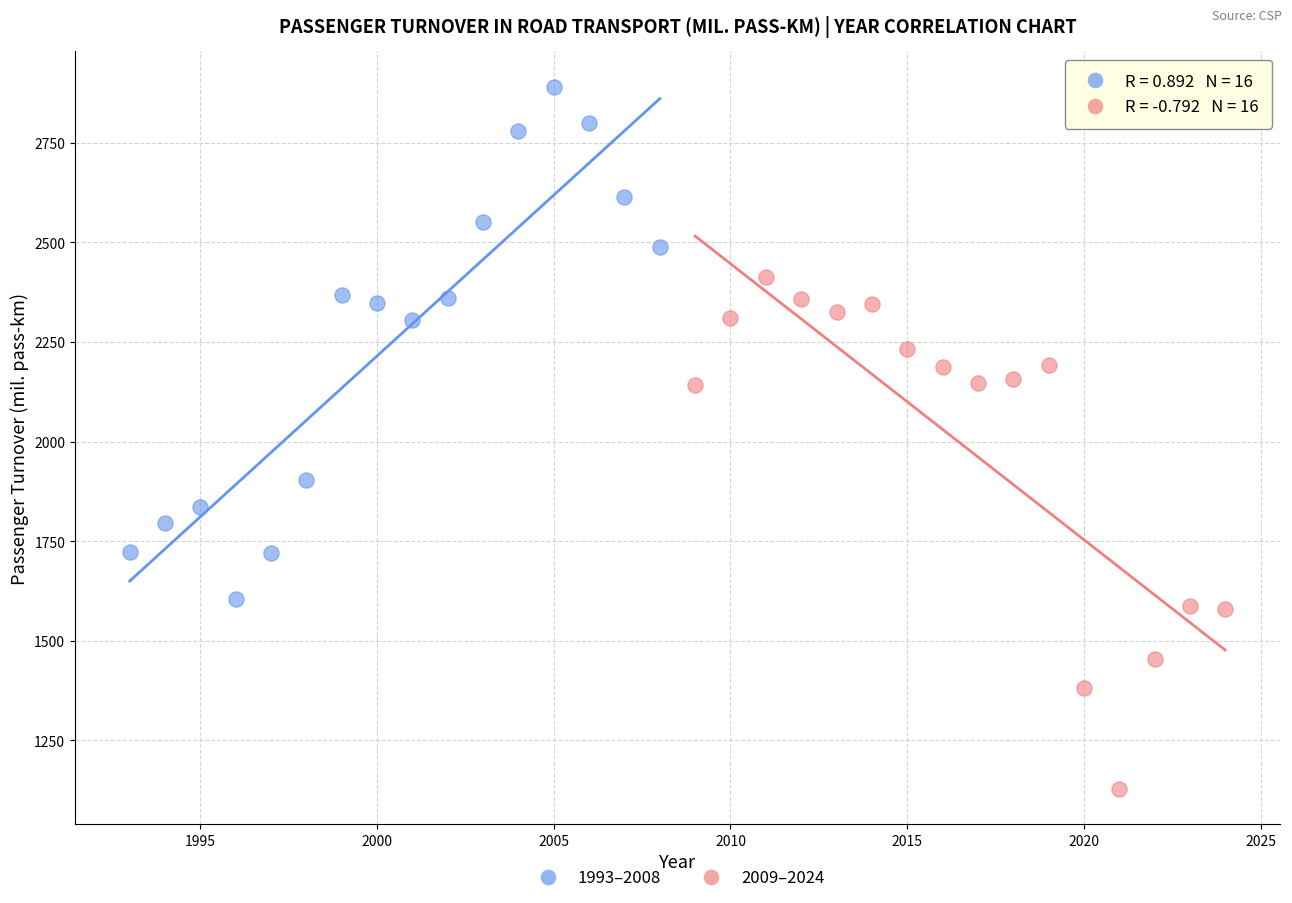

Which series reaches the maximum Y coordinate?

1993–2008